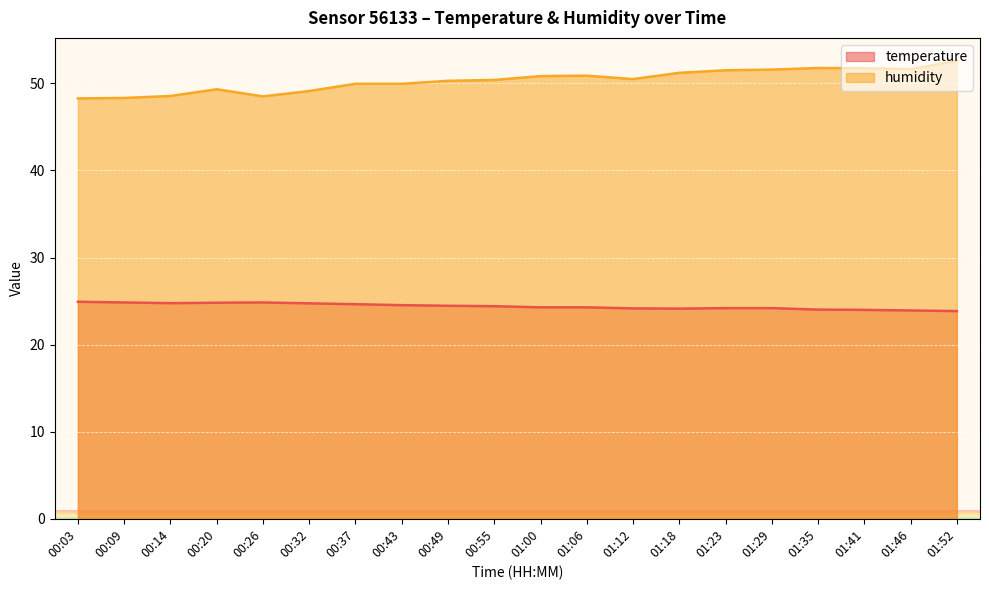

How many lines are shown in the chart?

2